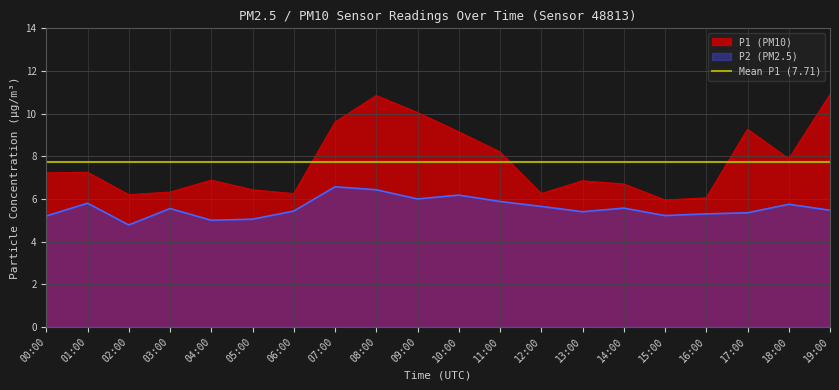

What is the label of the 2nd point from the left?

01:00